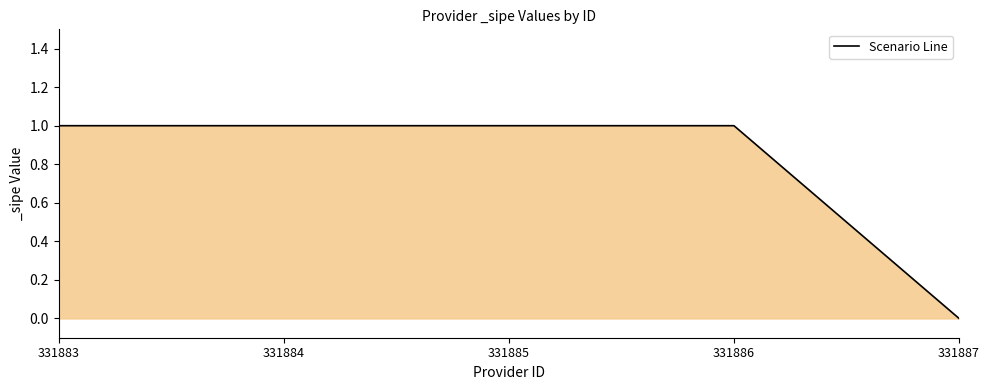

At which category does the chart reach its minimum across all series?

331887